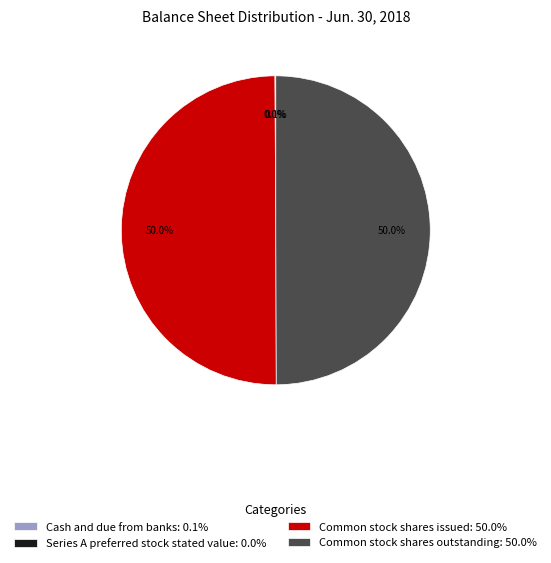

What portion of the pie excludes Common stock shares outstanding: 50.0%?

50.0%